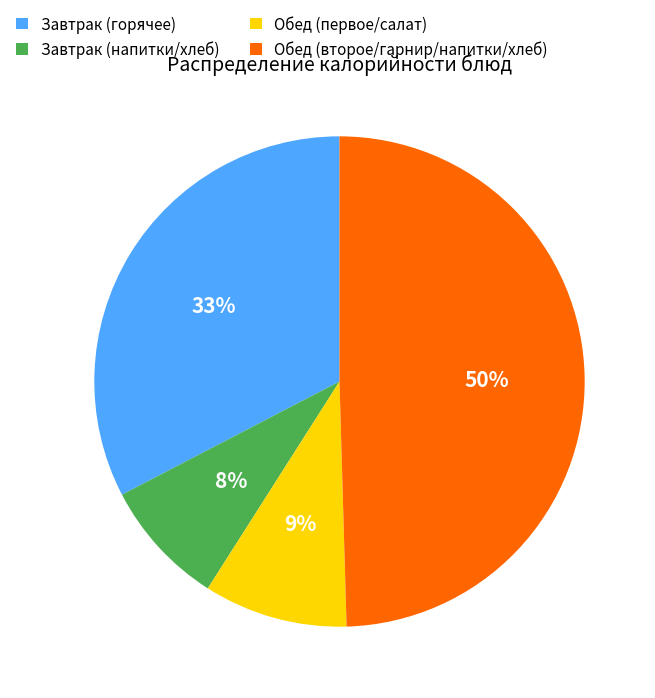

Does Обед (первое/салат) represent more than half of the total?

No